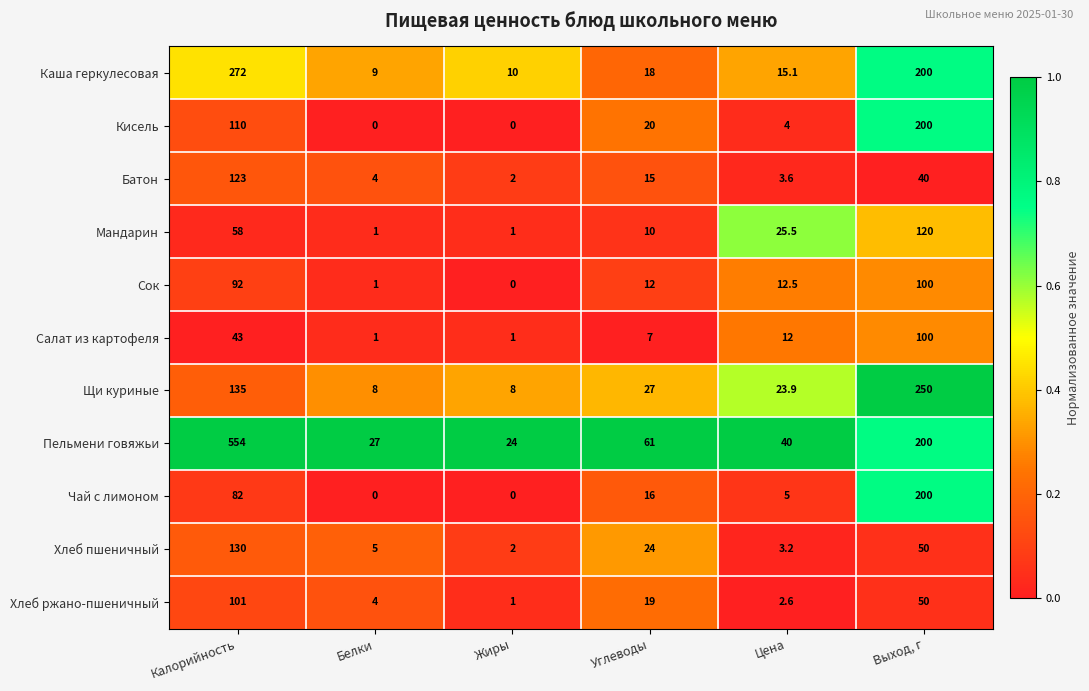

Is it true that Сок equals 20.2 at Цена?

False